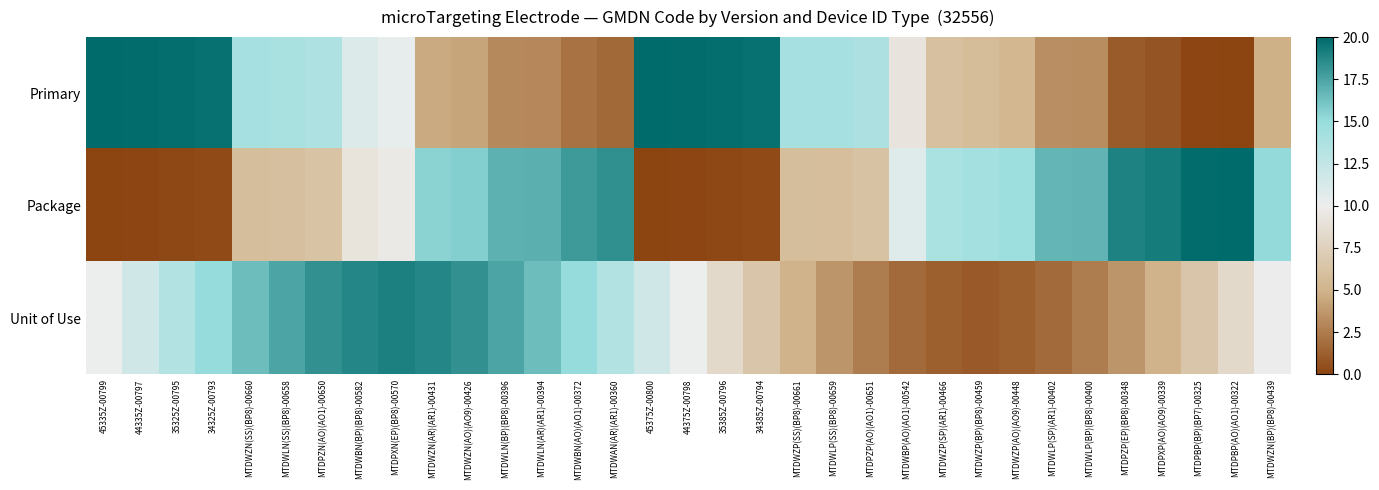

Which series changed the most between MTDWLN(BP)(BP8)-00396 and MTDWZP(SS)(BP8)-00661?

Unit of Use